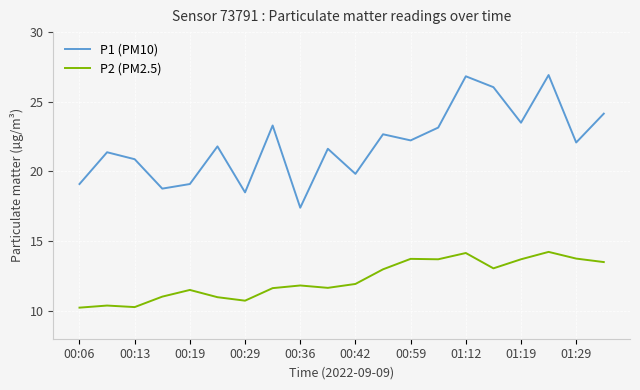

What is the sum of all P2 (PM2.5) values?

244.9